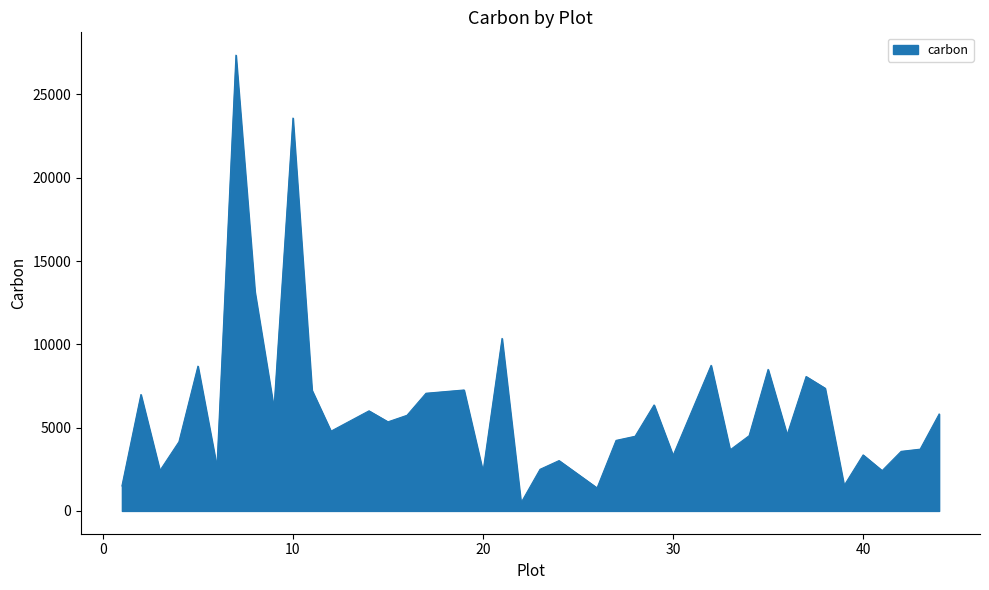

What is the greatest value displayed?

27363.4